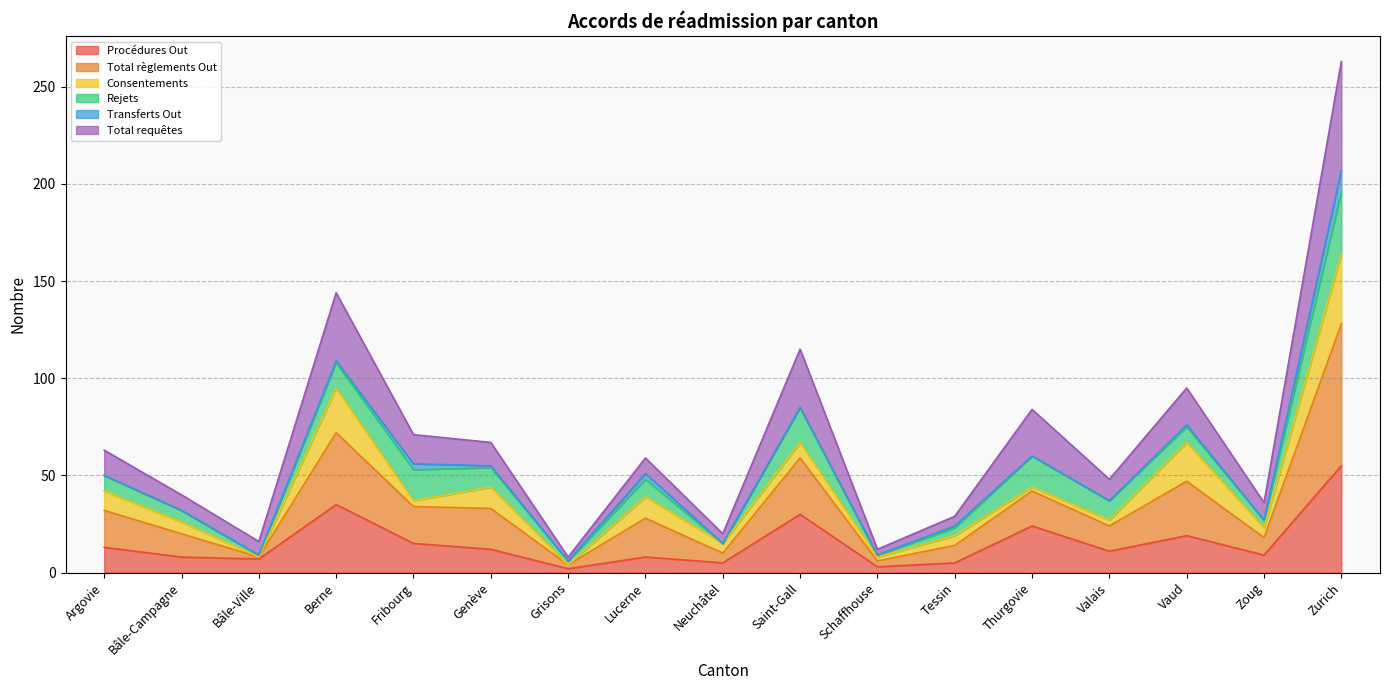

True or false: Procédures Out and Total règlements Out cross at least once.

False